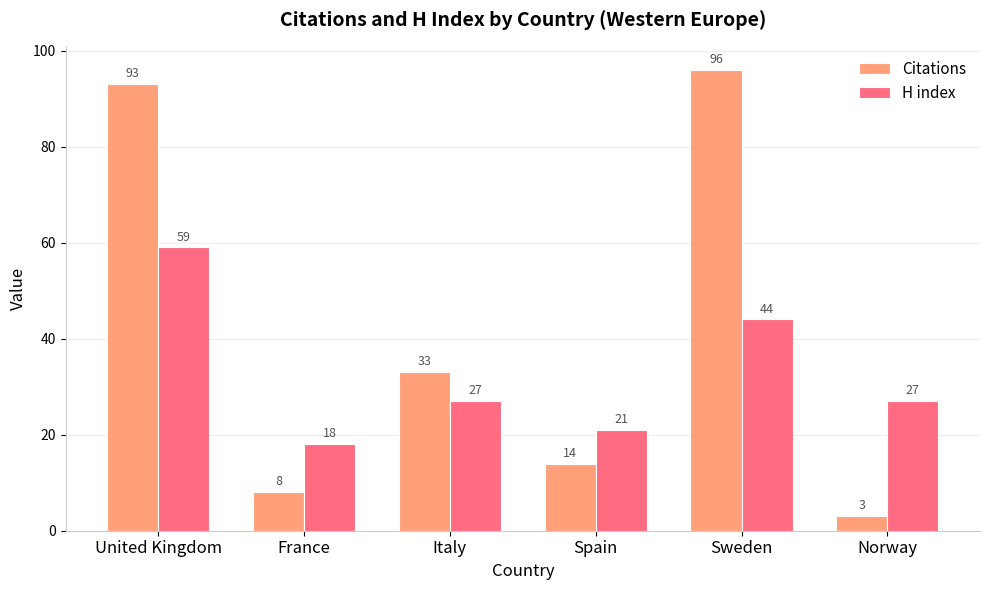

List the series in order of their peak value, lowest first.

H index, Citations